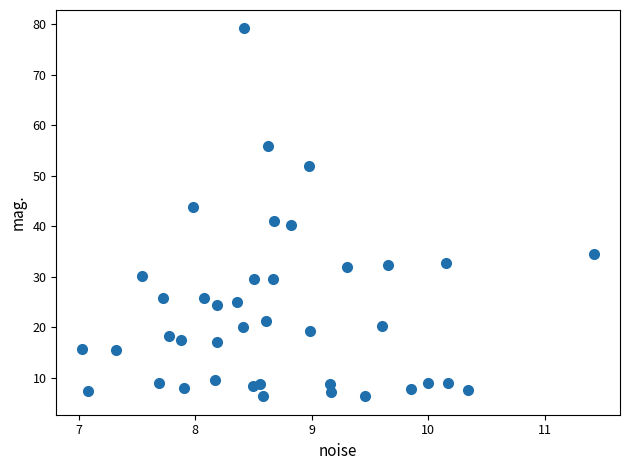

What Y value in the scatter plot is closest to 42?

41.1